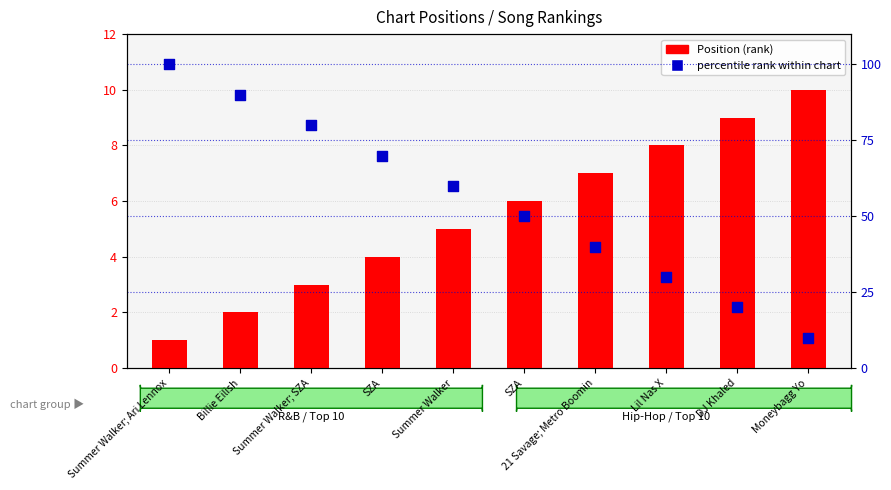

Is the value of percentile rank within chart at Moneybagg Yo greater than the value of Position (rank) at Summer Walker; Ari Lennox?

Yes